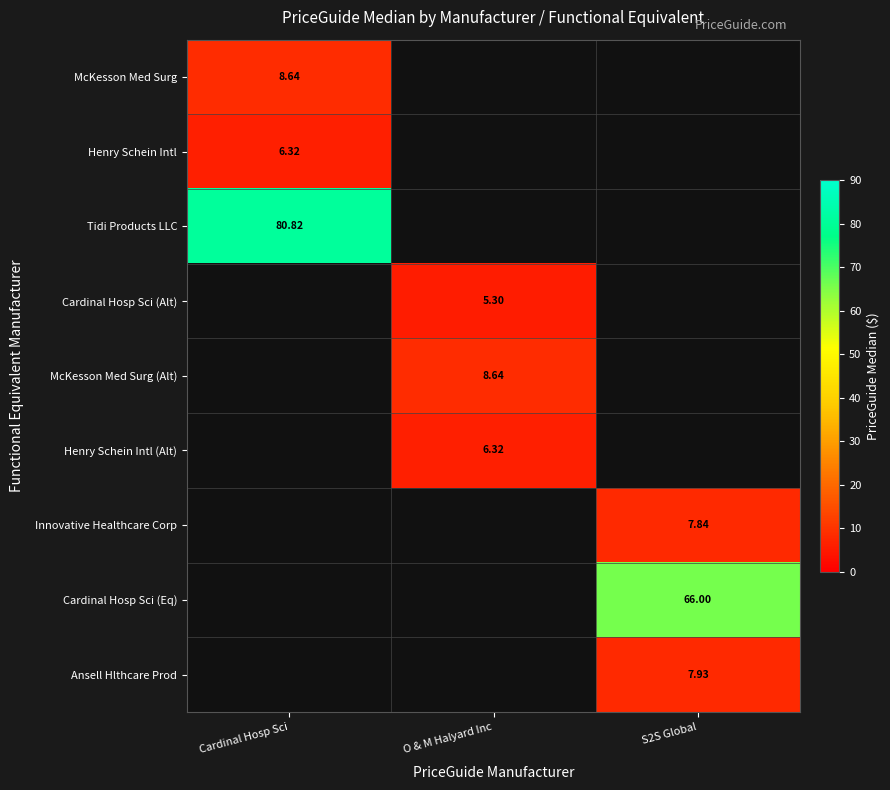

Is the value of McKesson Med Surg at Cardinal Hosp Sci greater than the value of Ansell Hlthcare Prod at S2S Global?

Yes